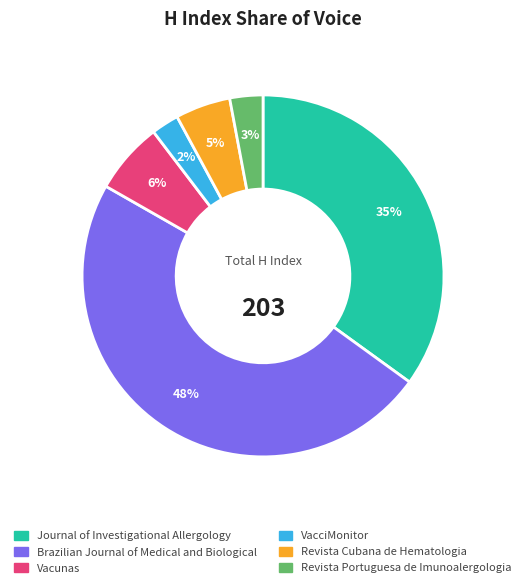

Which has a higher value, Journal of Investigational Allergology or Revista Cubana de Hematologia?

Journal of Investigational Allergology